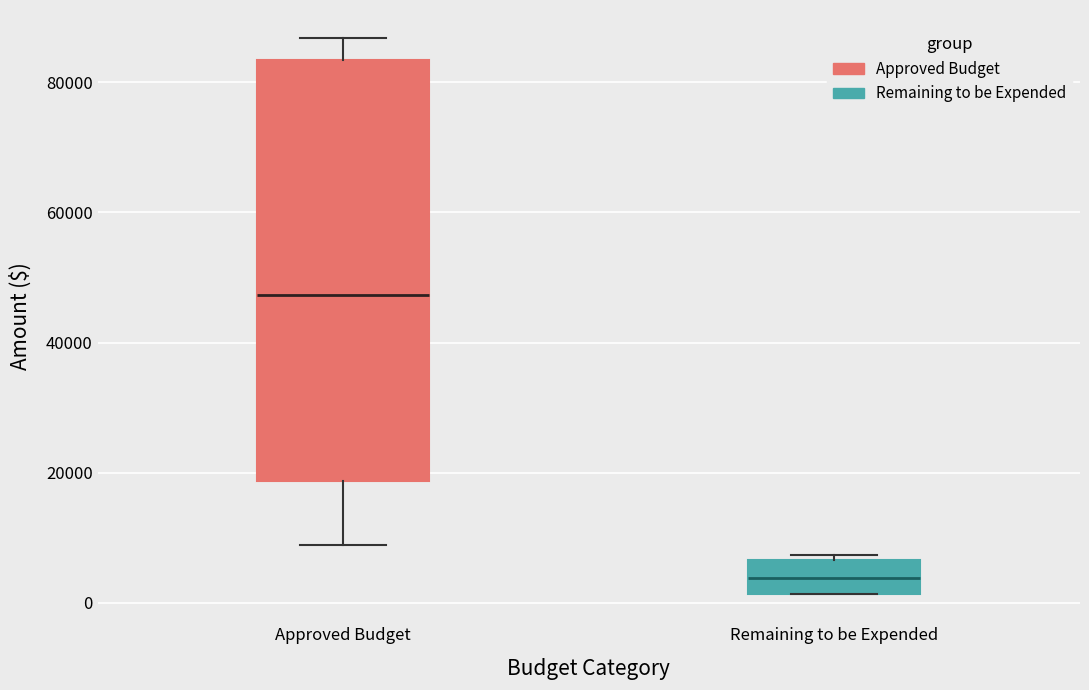

Reading left to right, read every box against the y-axis: the position of its median line, the range the box covers, and the ends of its whiskers. The values are not printed on the chart, so give them approximately, as read against the axis.

Approved Budget: median 48000, box 18000 to 84000, whiskers 8000 to 86000
Remaining to be Expended: median 4000, box 2000 to 6000, whiskers 2000 to 8000